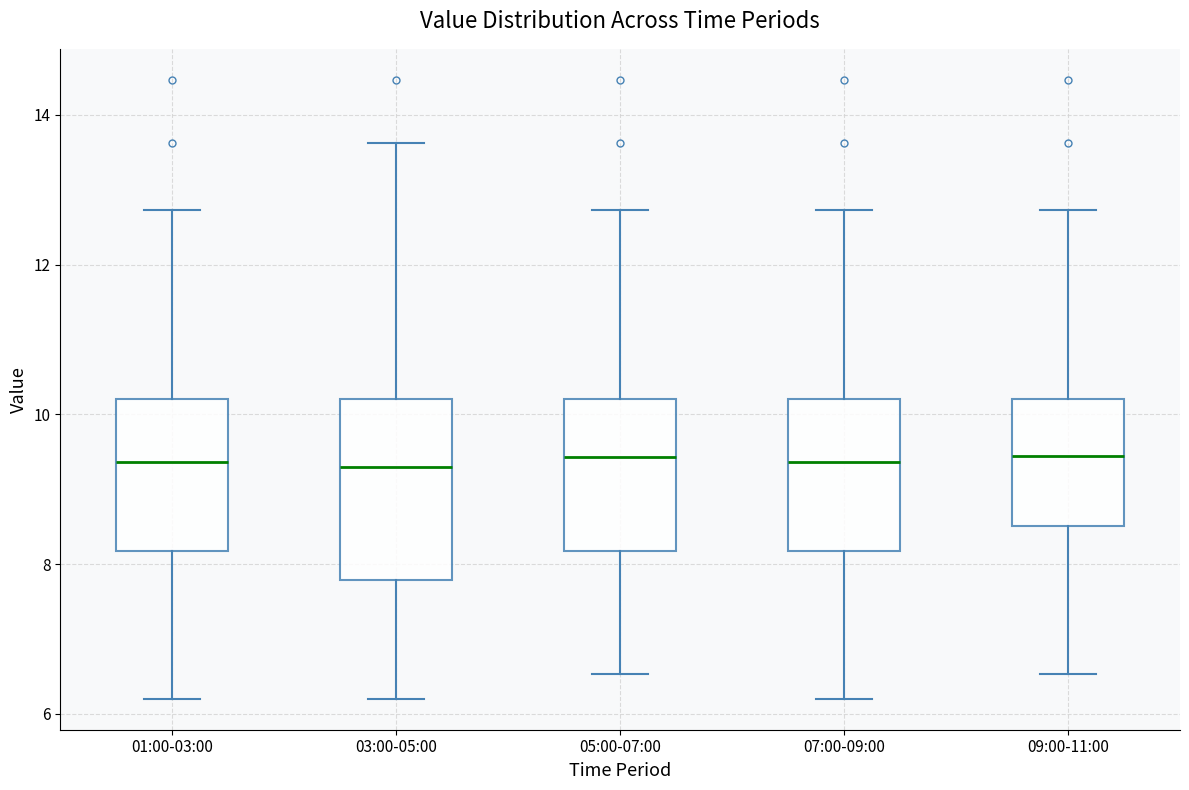

Reading left to right, read every box against the y-axis: the position of its median line, the range the box covers, and the ends of its whiskers. The values are not printed on the chart, so give them approximately, as read against the axis.

01:00-03:00: median 9.4, box 8.2 to 10.2, whiskers 6.2 to 12.8
03:00-05:00: median 9.4, box 7.8 to 10.2, whiskers 6.2 to 13.6
05:00-07:00: median 9.4, box 8.2 to 10.2, whiskers 6.6 to 12.8
07:00-09:00: median 9.4, box 8.2 to 10.2, whiskers 6.2 to 12.8
09:00-11:00: median 9.4, box 8.6 to 10.2, whiskers 6.6 to 12.8